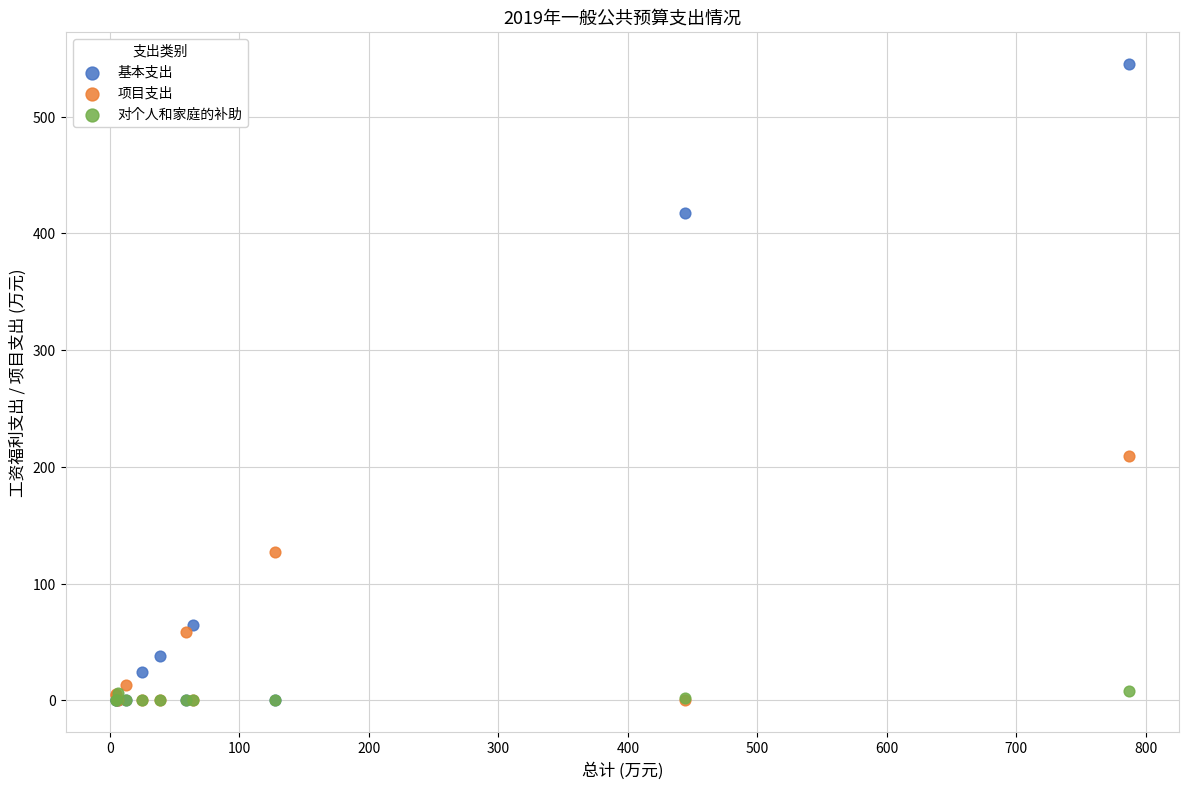

In the 基本支出 series, what Y value is closest to 272?

417.9